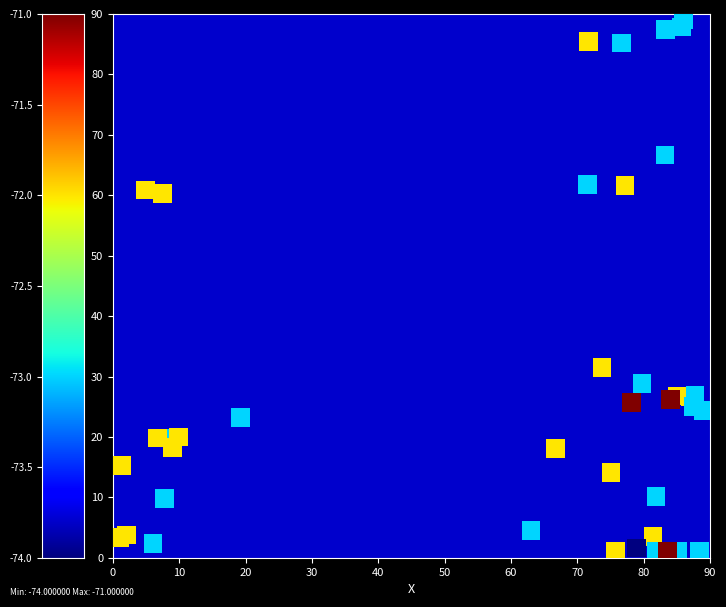

What Y value in the scatter plot is closest to 45?

31.5